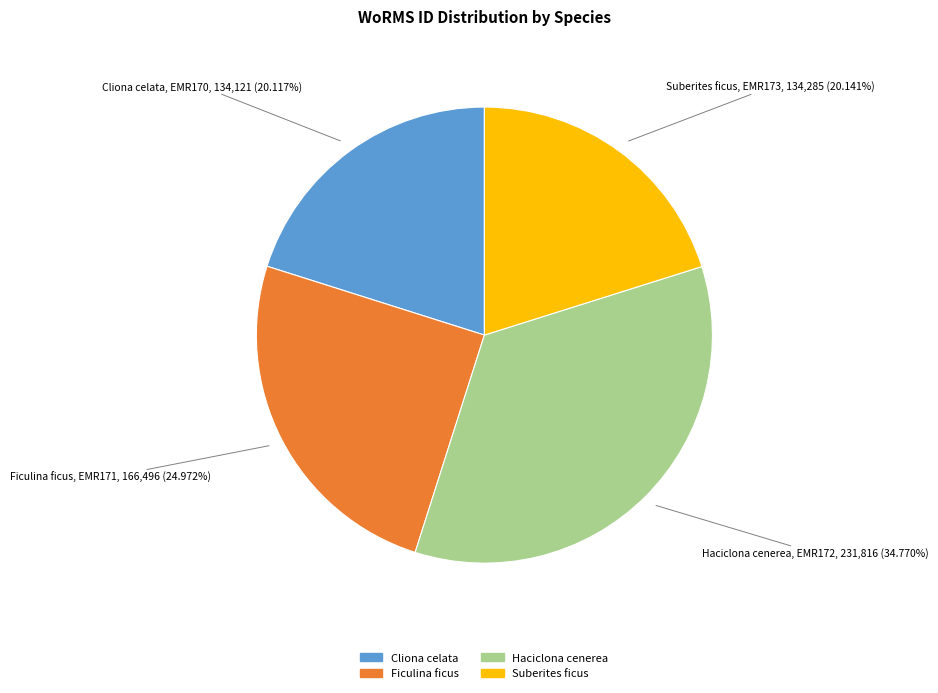

What percentage do Haciclona cenerea and Ficulina ficus together represent?

59.7%